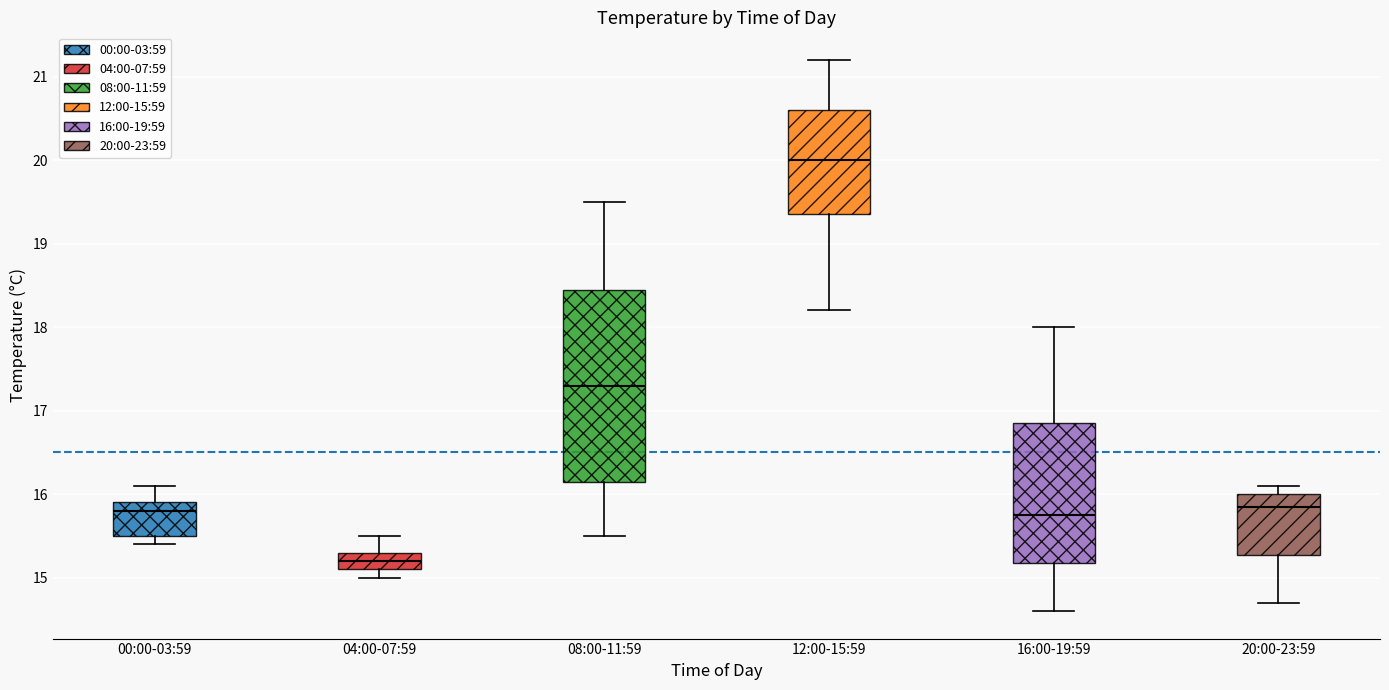

Where does the upper whisker of the box for 20:00-23:59 end on the y-axis? The values are not printed on the chart, so give them approximately, as read against the axis.

16.1